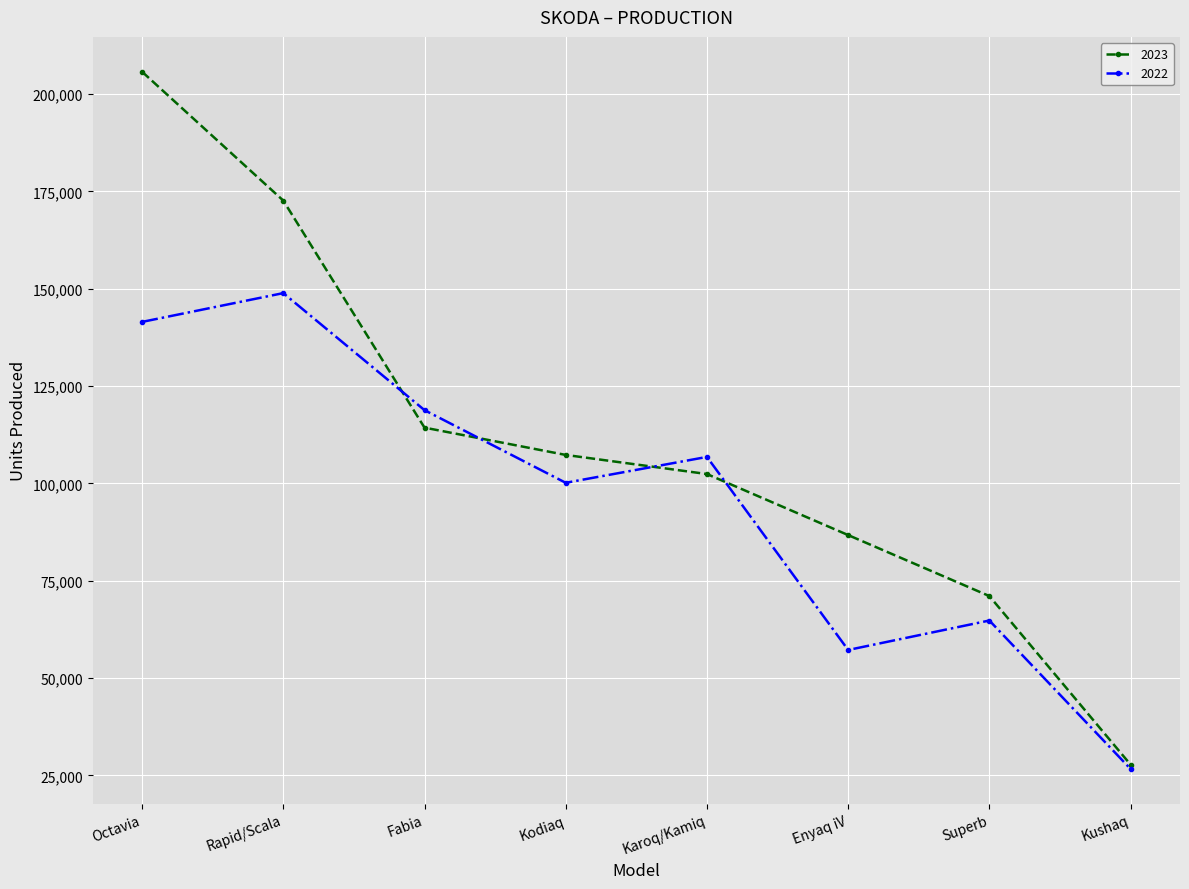

Which category has the highest value in the 2023 series?

Octavia